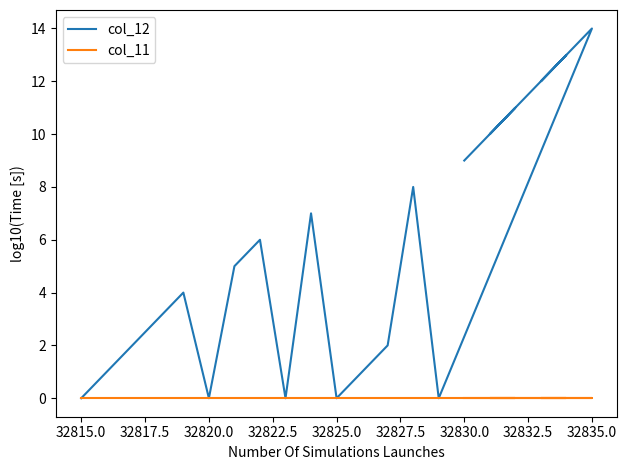

True or false: col_12 and col_11 cross at least once.

False